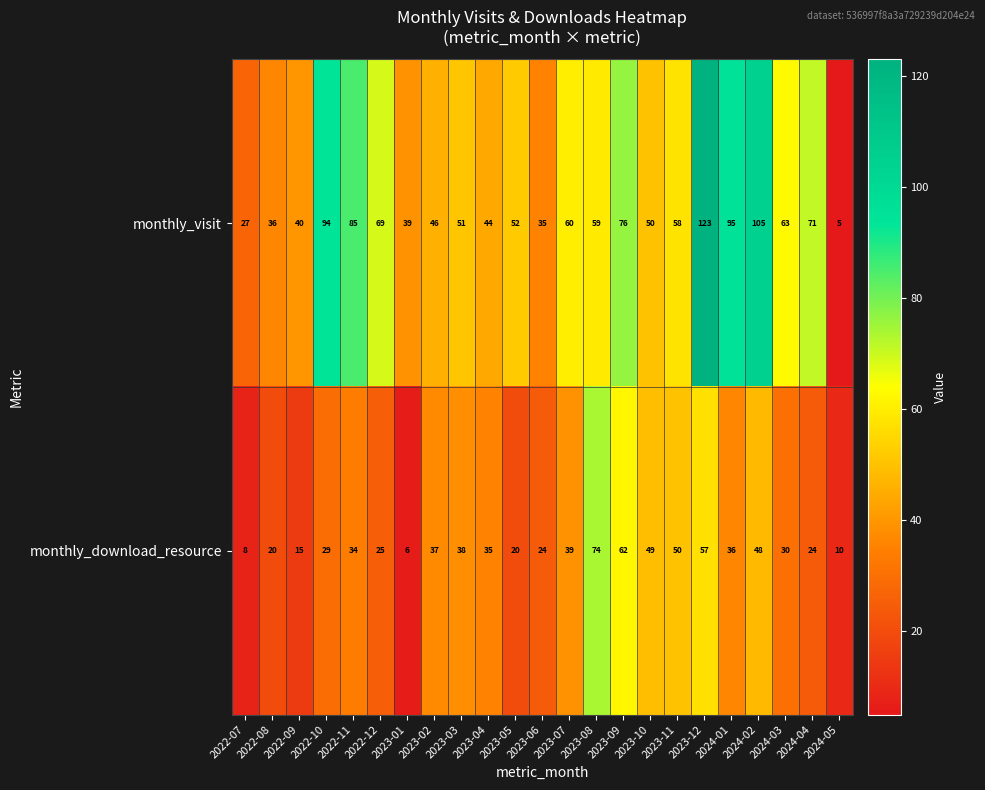

List the series in order of their overall mean, lowest first.

monthly_download_resource, monthly_visit